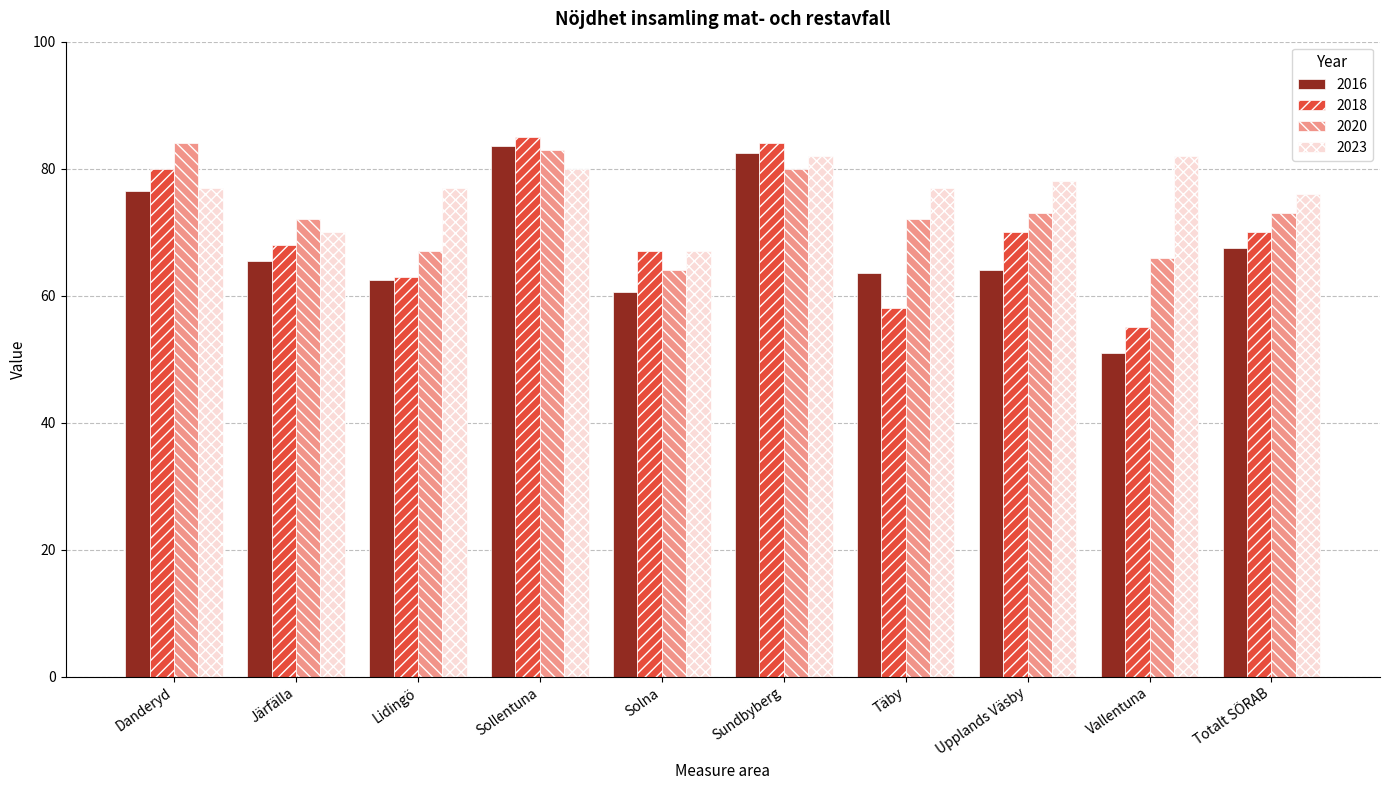

How many 2018 values are between 63 and 80?

6